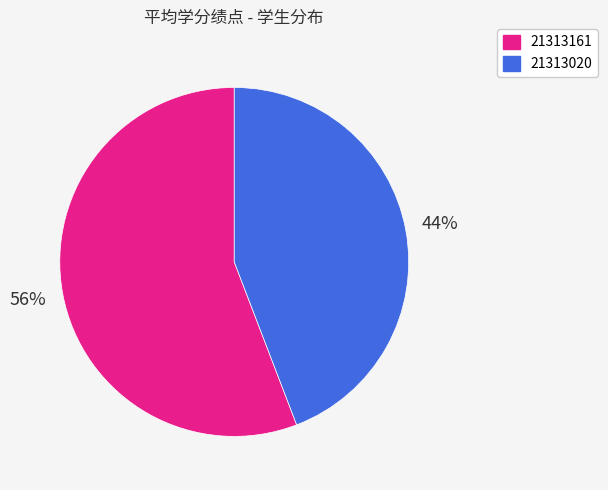

To the nearest percent, what is the combined percentage of 21313020 and 21313161?

100%